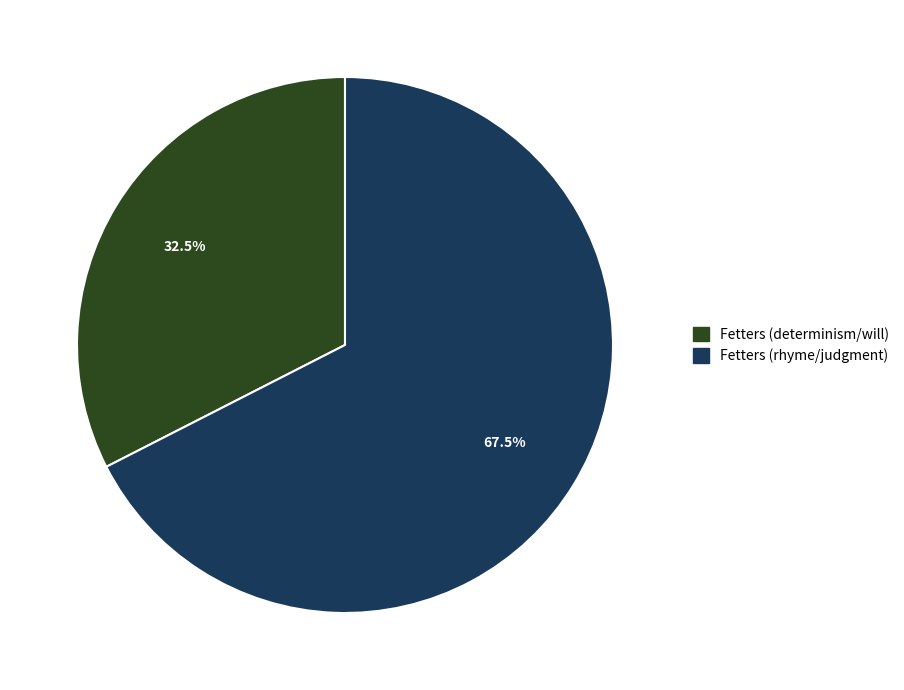

Count the number of slices in the pie.

2